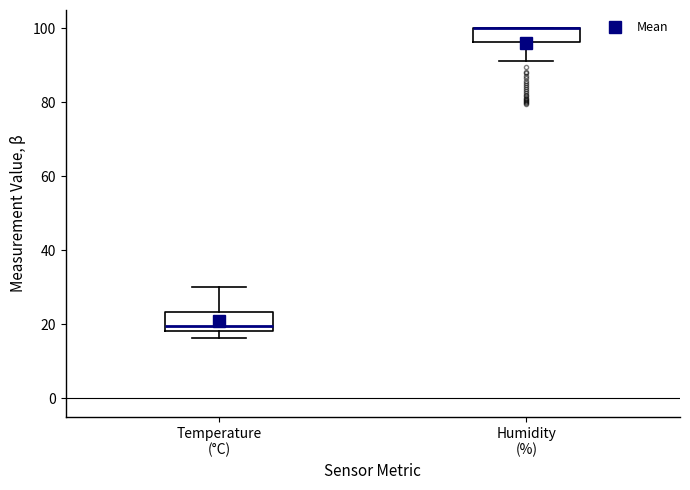

Where does the lower whisker of the box for Humidity (%) end on the y-axis? The values are not printed on the chart, so give them approximately, as read against the axis.

92